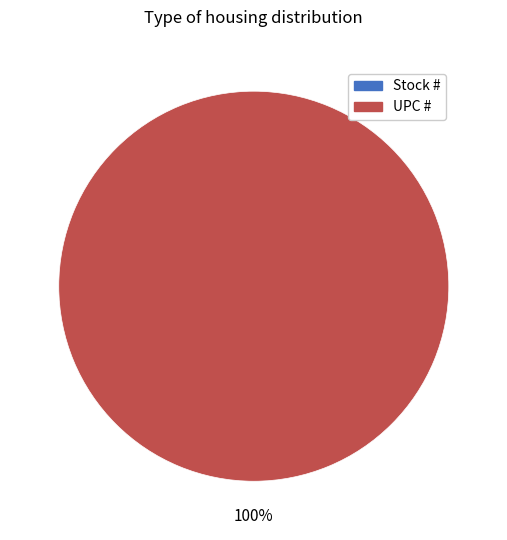

Which slice represents more than half of the pie?

UPC #